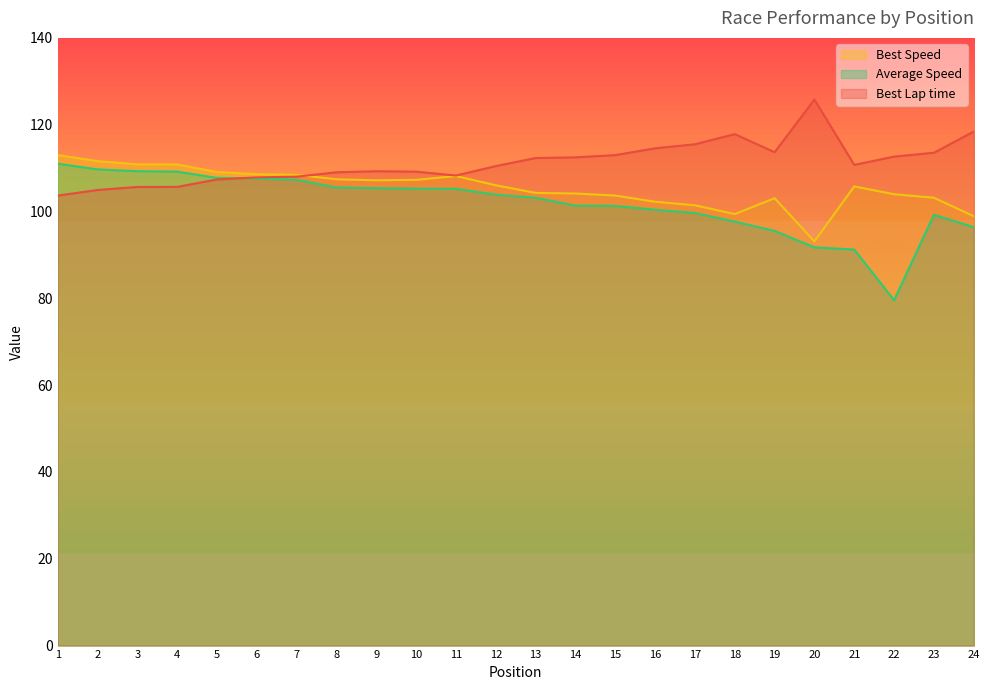

How many times do Best Lap time and Average Speed cross each other?

1